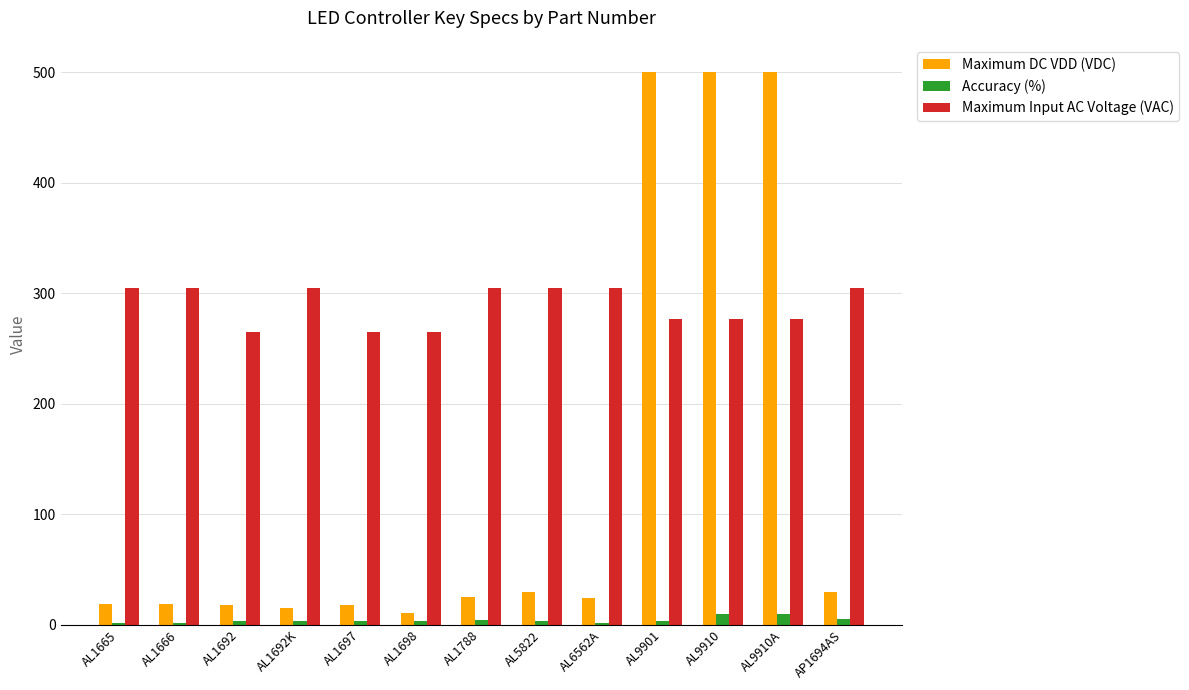

Is it true that Accuracy (%) equals 5.0 at AP1694AS?

True